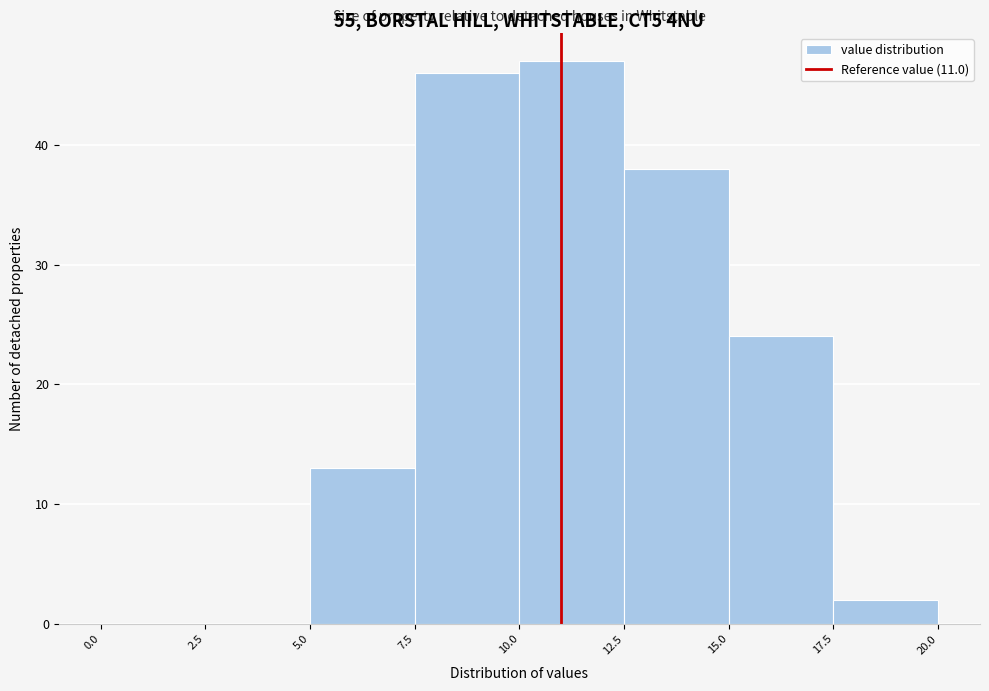

How tall is the bar that spans 5.0 to 7.5 on the x-axis? The values are not printed on the chart, so give them approximately, as read against the axis.

13